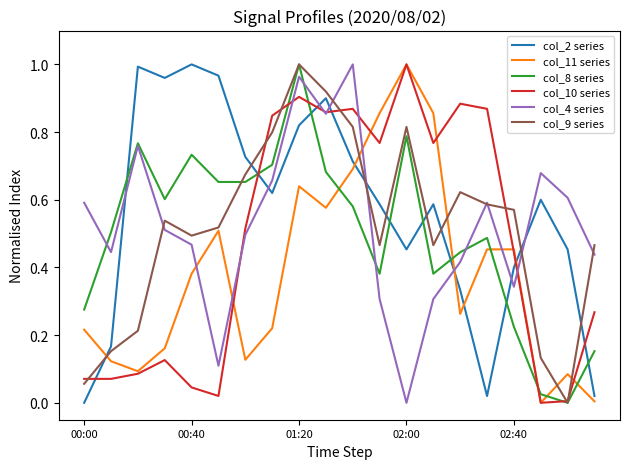

Which series ends up on top after the final intersection of col_11 series and col_2 series?

col_2 series